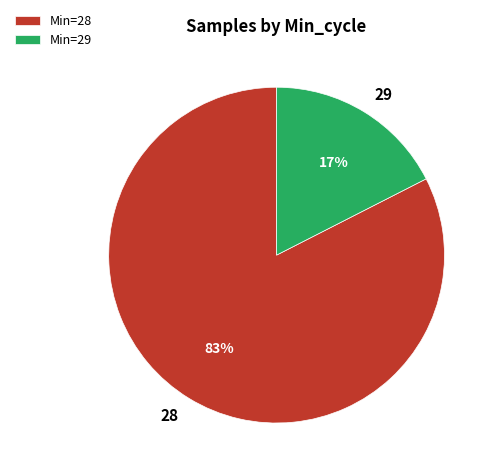

Which slice is the smallest?

29